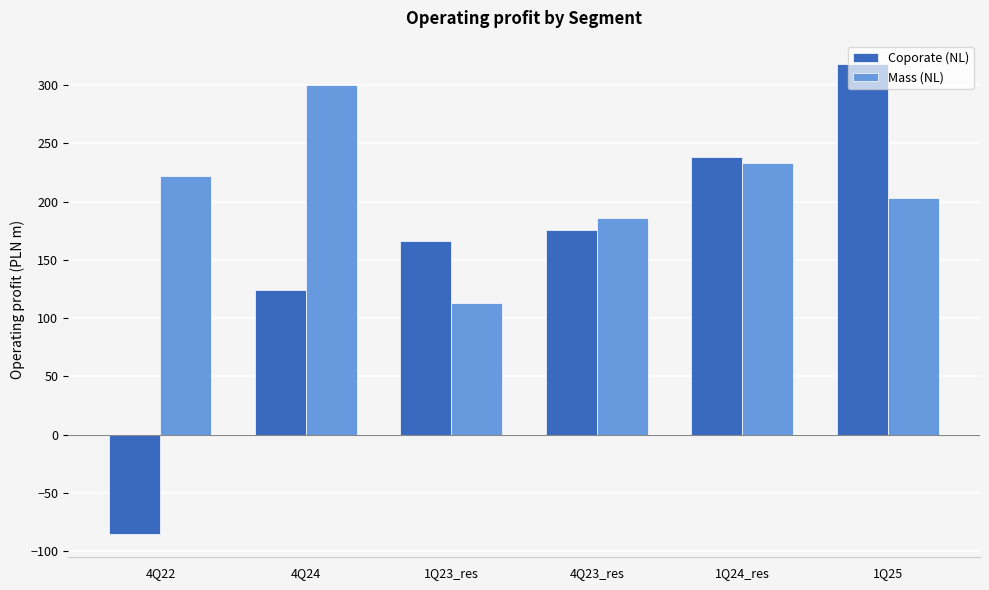

Reading left to right, list all the values displayed in this chart.

Coporate (NL): 4Q22=-85	4Q24=124	1Q23_res=166	4Q23_res=176	1Q24_res=238	1Q25=318
Mass (NL): 4Q22=222	4Q24=300	1Q23_res=113	4Q23_res=186	1Q24_res=233	1Q25=203